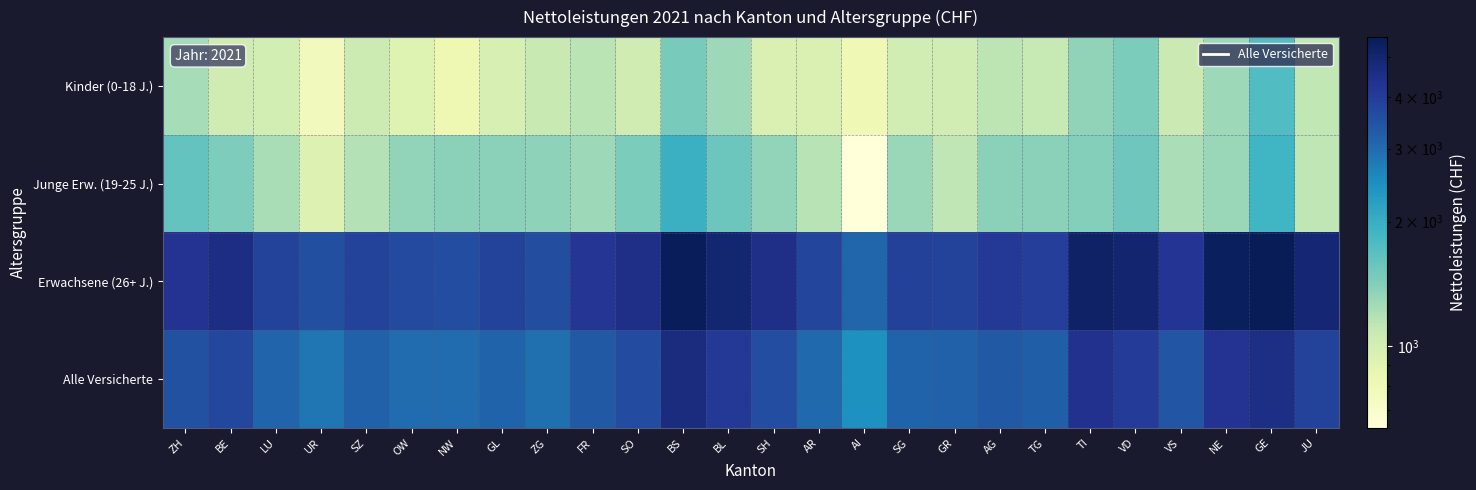

What is the maximum value shown in the chart?

5584.2